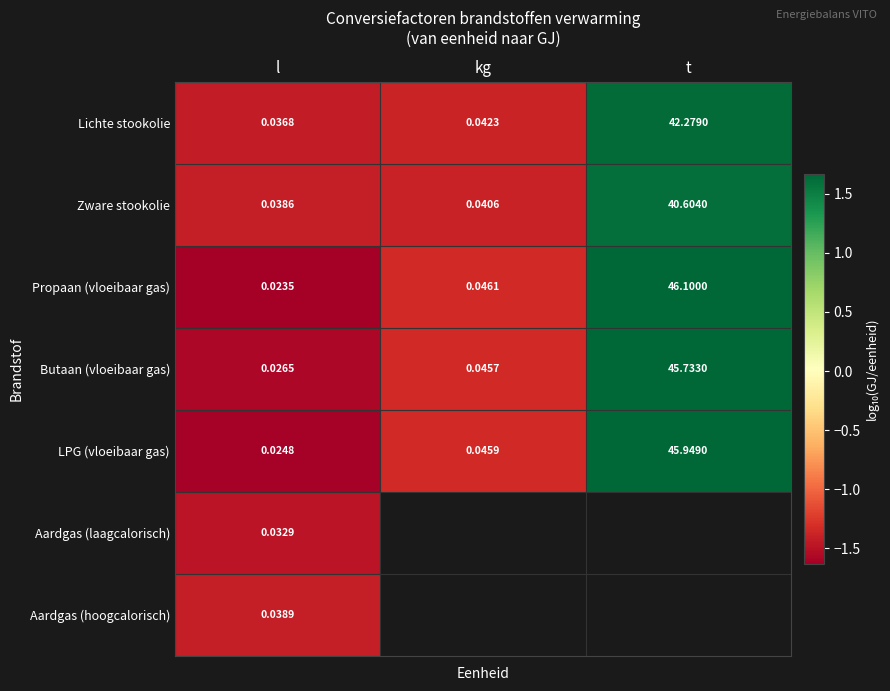

Which label corresponds to the smallest value in the chart?

l